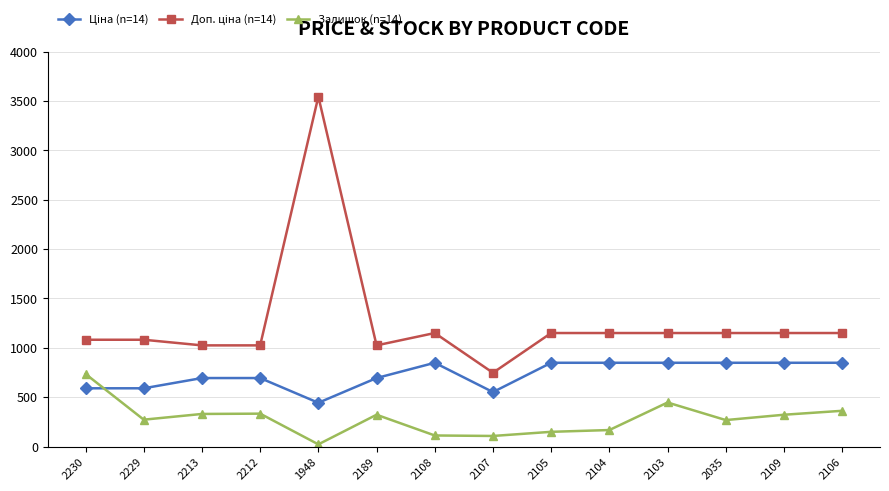

How many categories are shown in the chart?

14